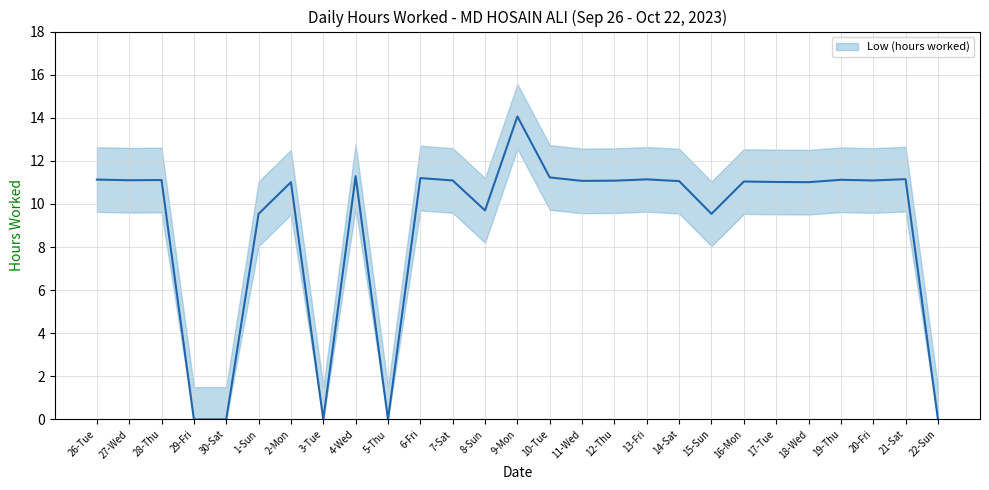

What position from the left is 18-Wed?

23